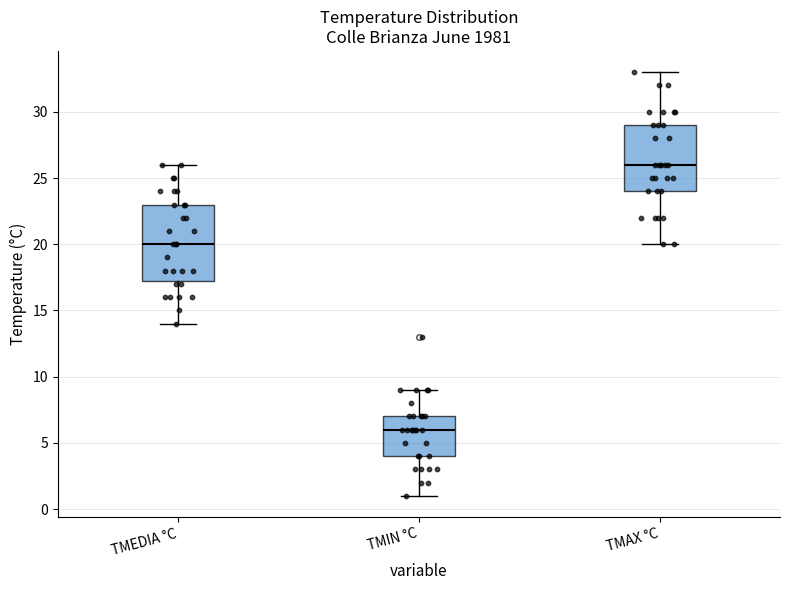

Reading left to right, transcribe this box plot: for each box, give where its median line is, the range the box spans, and where its two whiskers end, as read against the y-axis. The values are not printed on the chart, so give them approximately, as read against the axis.

TMEDIA °C: median 20.0, box 17.5 to 23.0, whiskers 14.0 to 26.0
TMIN °C: median 6.0, box 4.0 to 7.0, whiskers 1.0 to 9.0
TMAX °C: median 26.0, box 24.0 to 29.0, whiskers 20.0 to 33.0